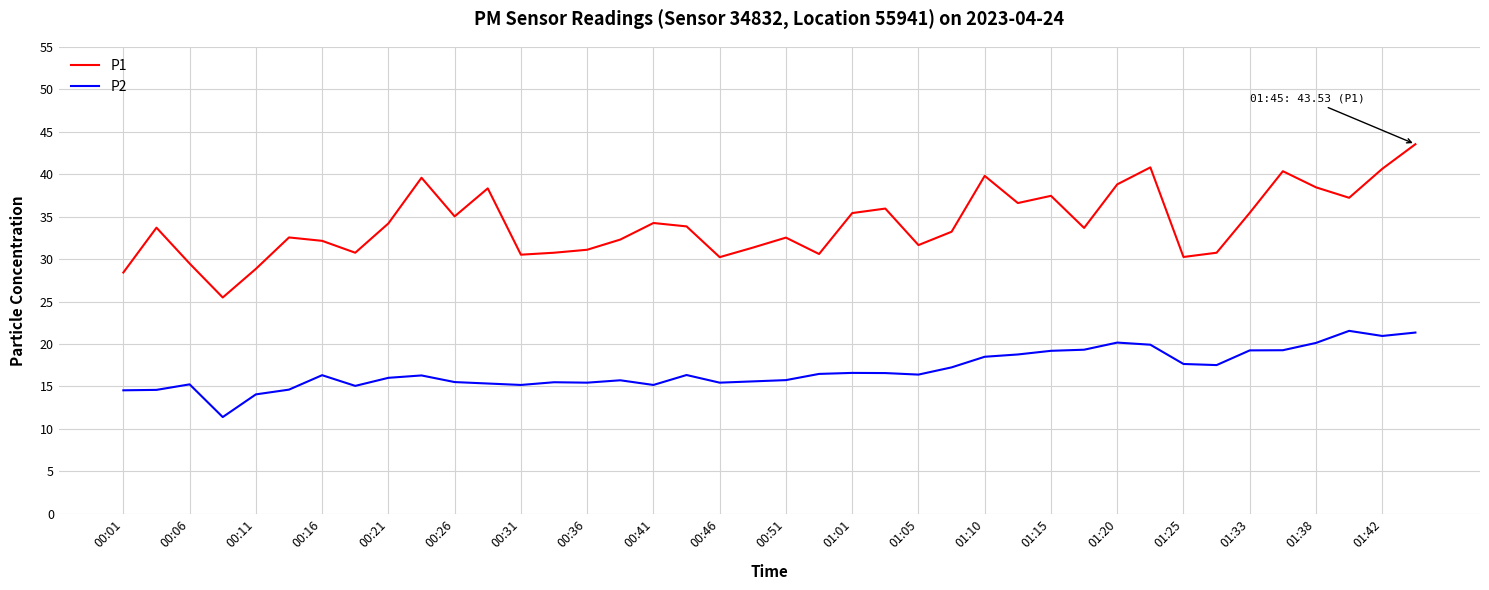

True or false: P1 and P2 cross at least once.

False